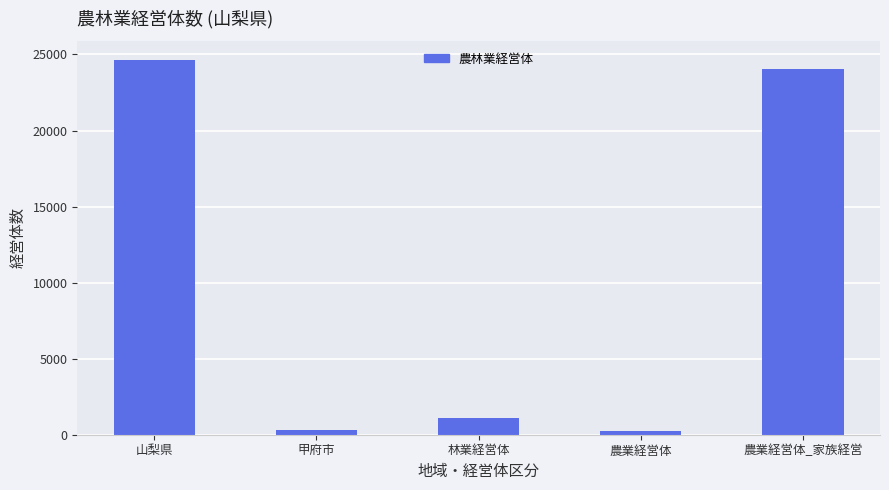

At which label is the value closest to 12448?

林業経営体